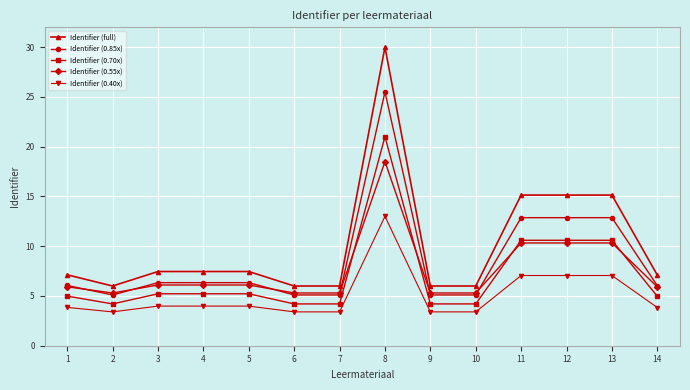

What is the difference between the maximum and minimum values in the Identifier (0.70x) series?

16.8